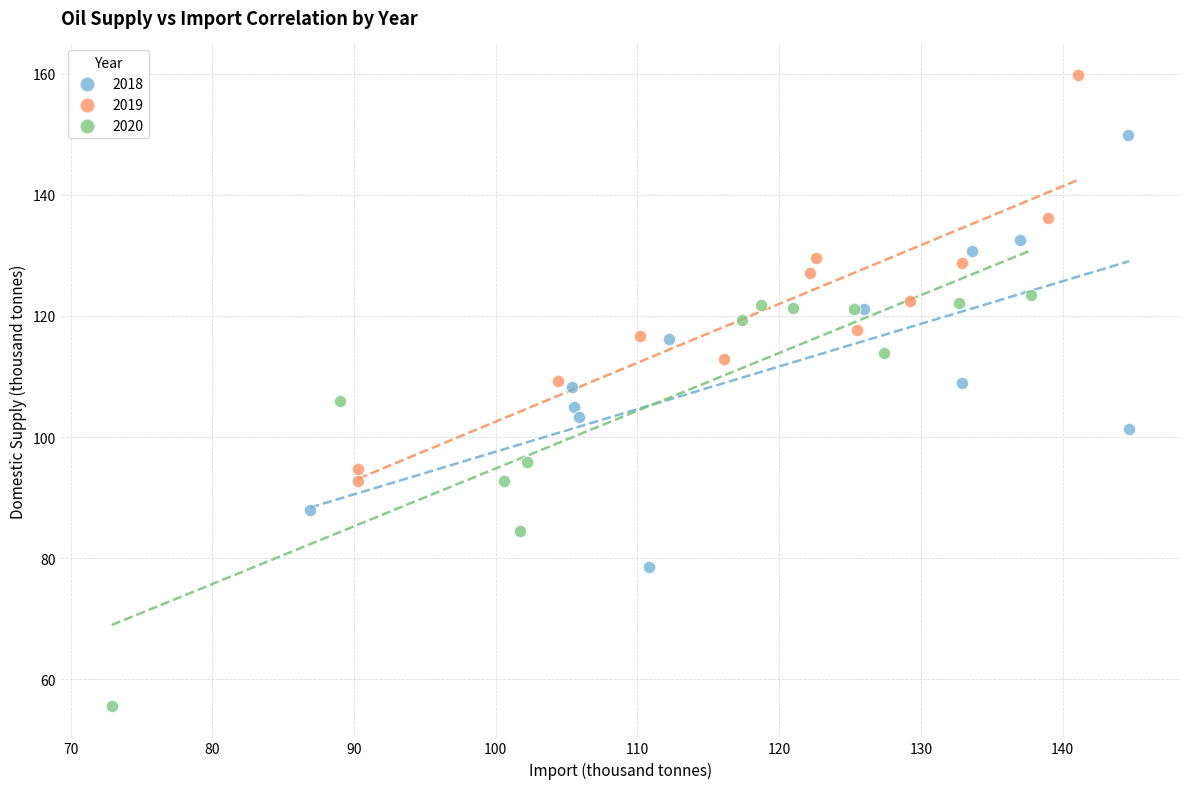

Which series reaches the maximum Y coordinate?

2019